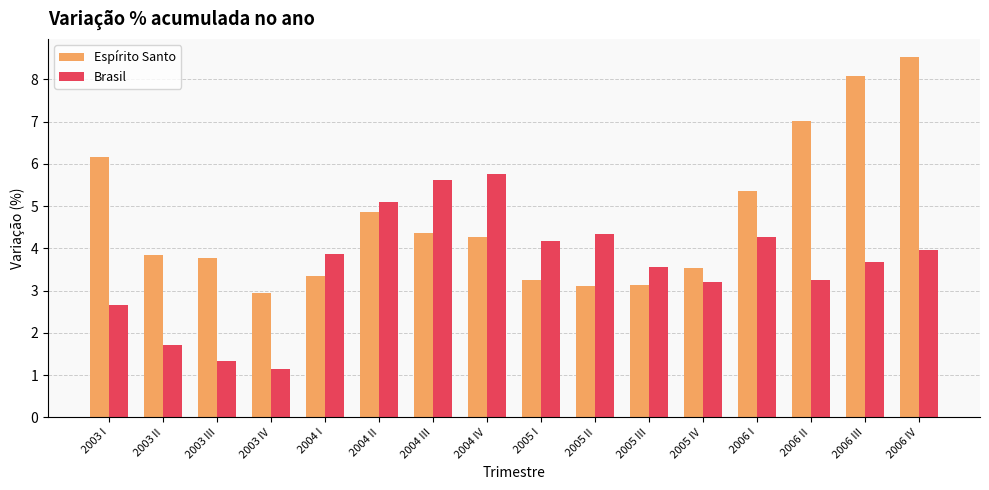

What are all the series names shown in the legend?

Espírito Santo, Brasil